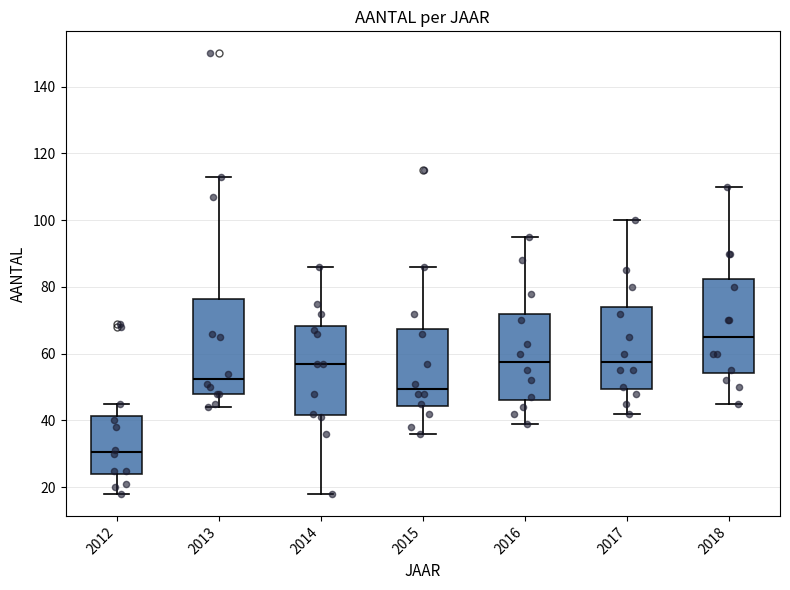

Which box has the lowest median line?

2012